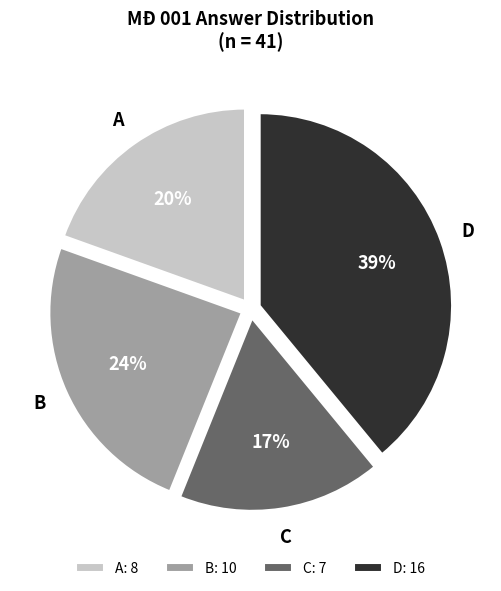

The D slice represents 39% of the pie. True or false?

True